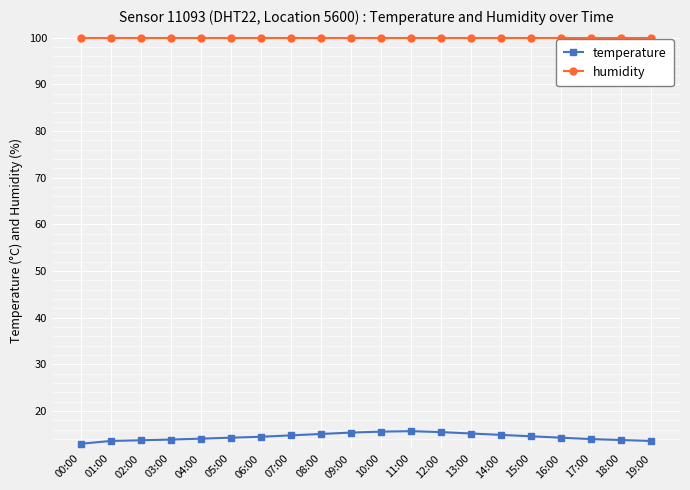

How many series are shown in this chart?

2